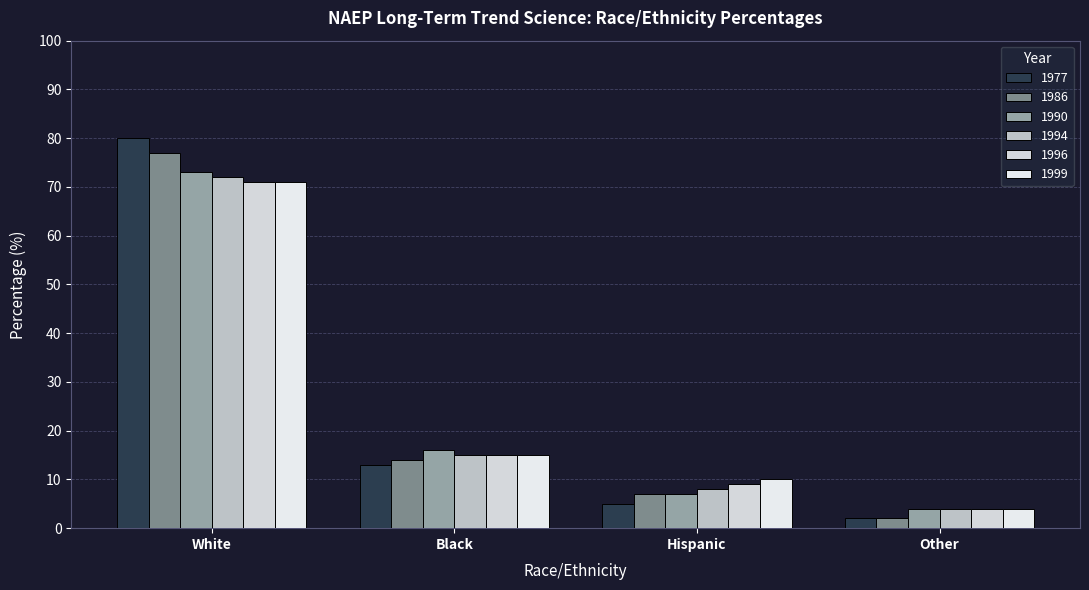

How many distinct data groups are displayed?

6